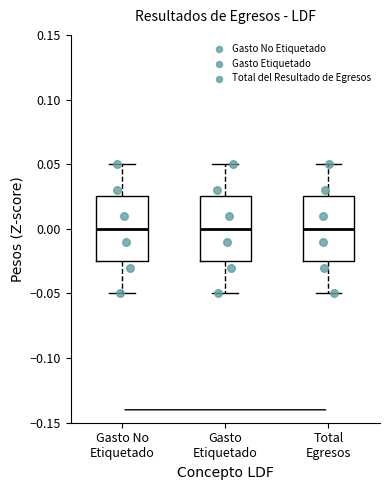

Reading left to right, read every box against the y-axis: the position of its median line, the range the box covers, and the ends of its whiskers. The values are not printed on the chart, so give them approximately, as read against the axis.

Gasto No Etiquetado: median 0.000, box -0.025 to 0.025, whiskers -0.050 to 0.050
Gasto Etiquetado: median 0.000, box -0.025 to 0.025, whiskers -0.050 to 0.050
Total Egresos: median 0.000, box -0.025 to 0.025, whiskers -0.050 to 0.050